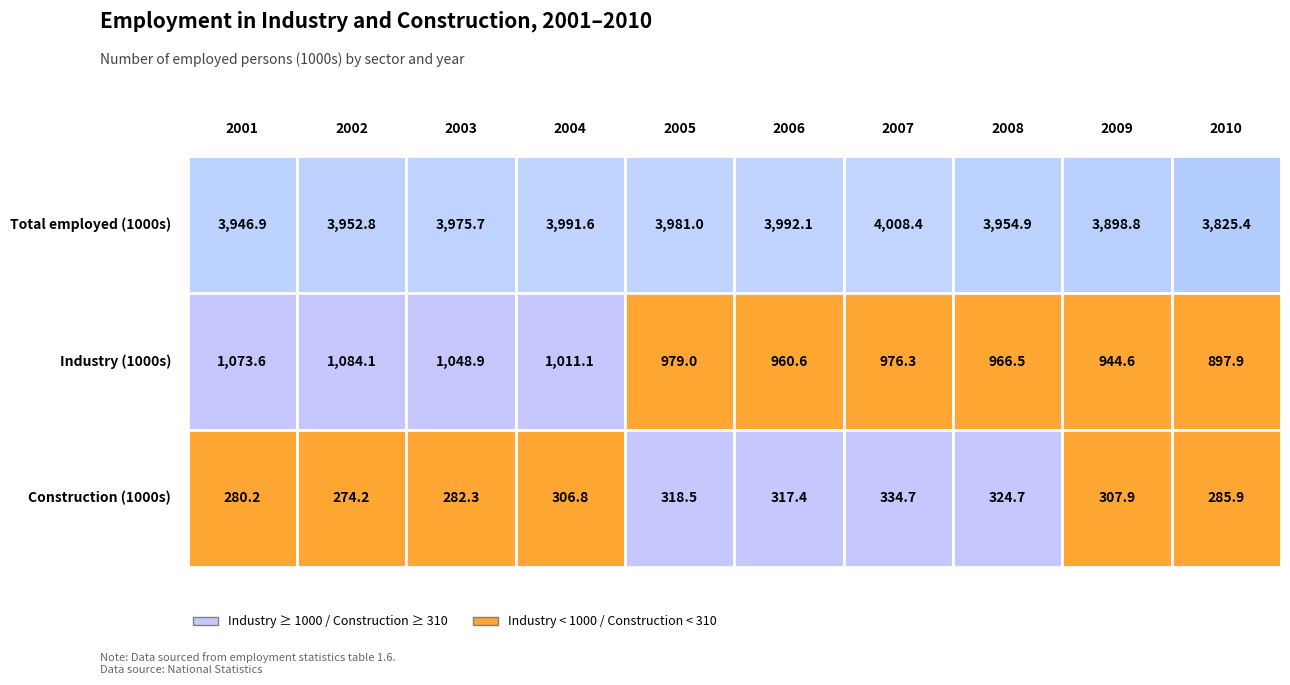

What is the average value of the Industry (1000s) series?

994.3